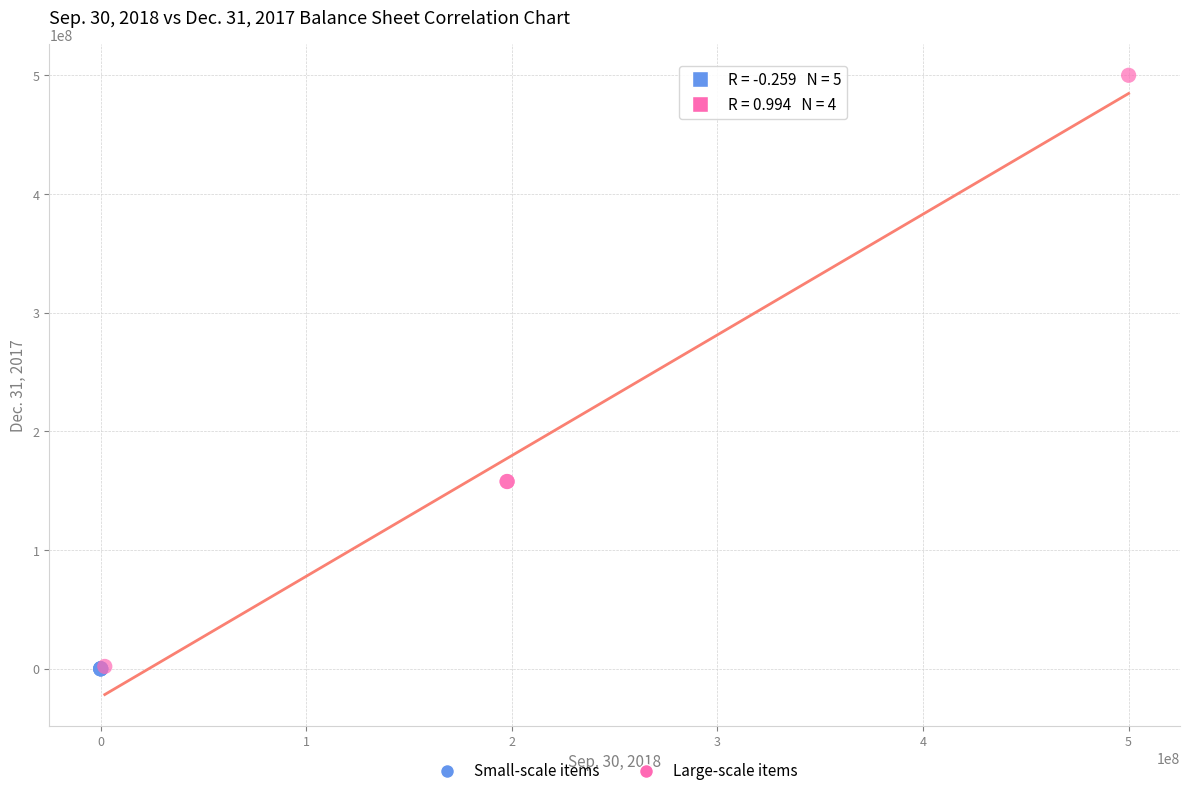

Which series contains the highest Y value?

Large-scale items